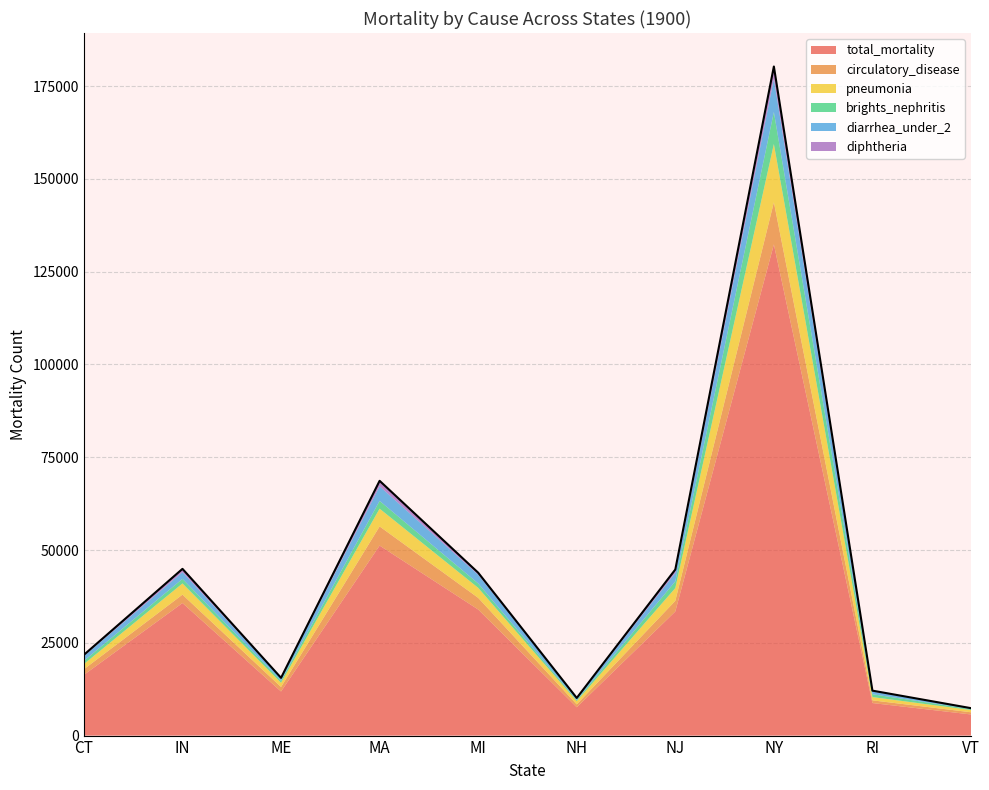

True or false: diphtheria has more than 2 points higher than both neighbors.

True